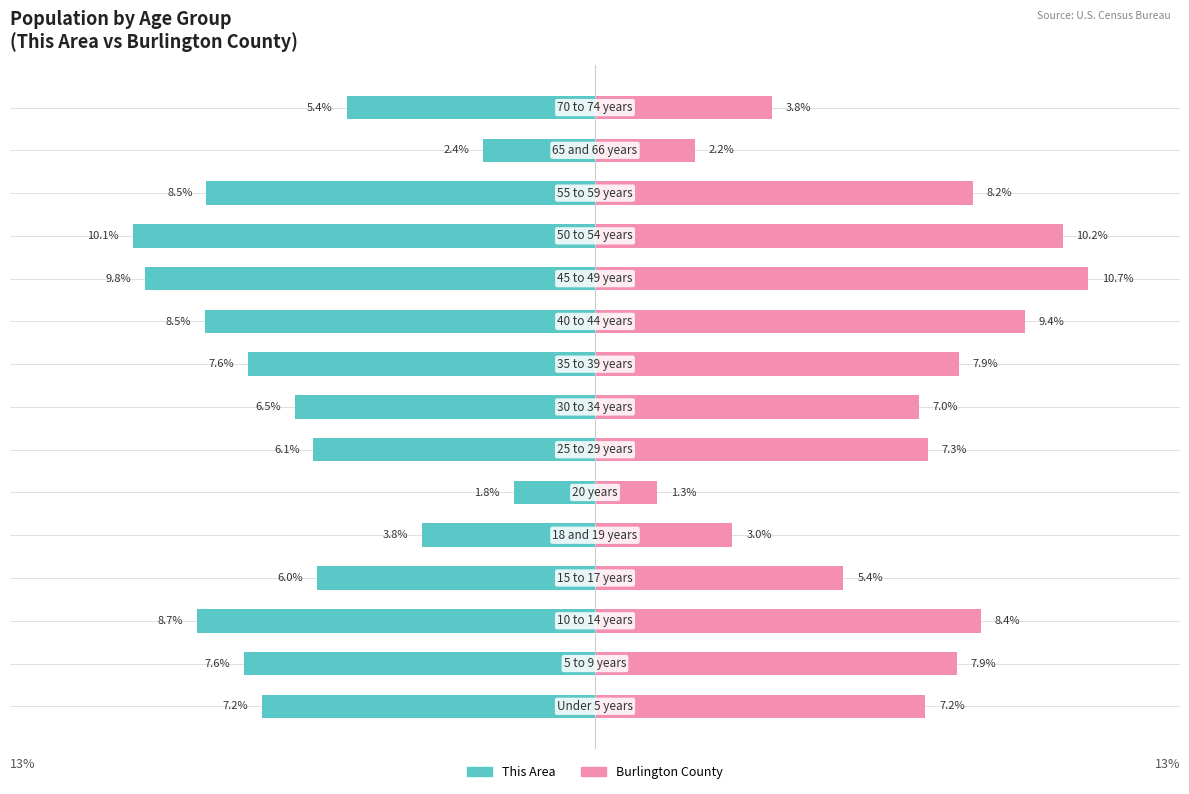

How many bars are there in total?

30